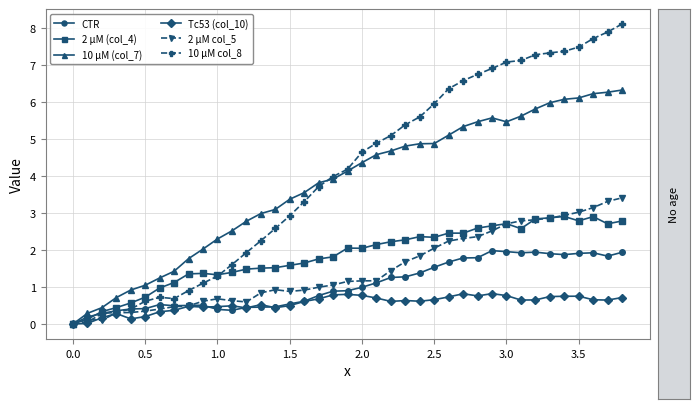

What is the value of the 10 µM col_8 point at the 14th from the left?

2.2